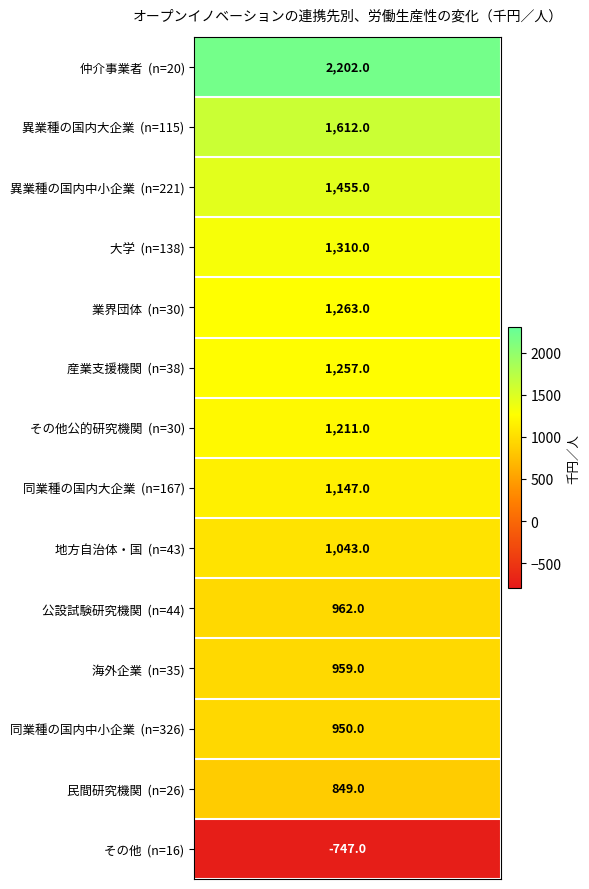

What is the difference between the values at 異業種の国内中小企業 and 公設試験研究機関?

493